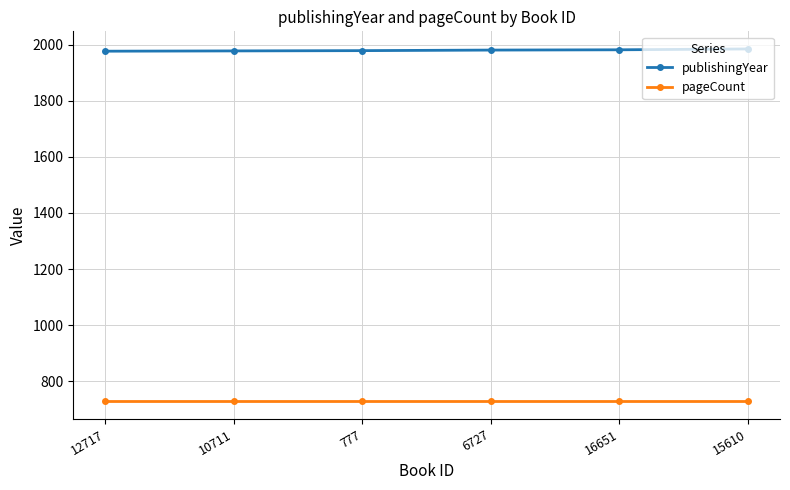

What is the total value across all series at 16651?

2710